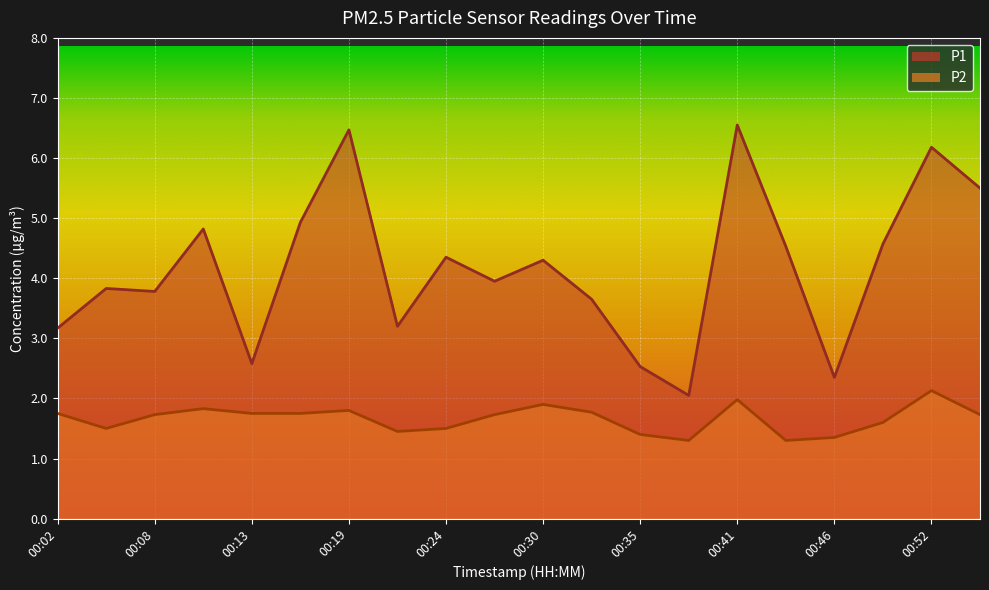

The value of P2 at 00:10 is 0.4. True or false?

False